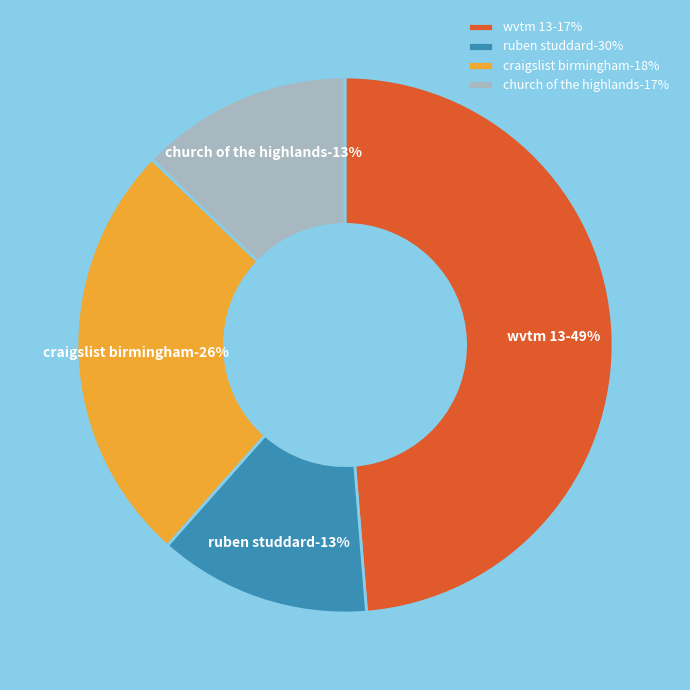

Count the number of slices in the pie.

4